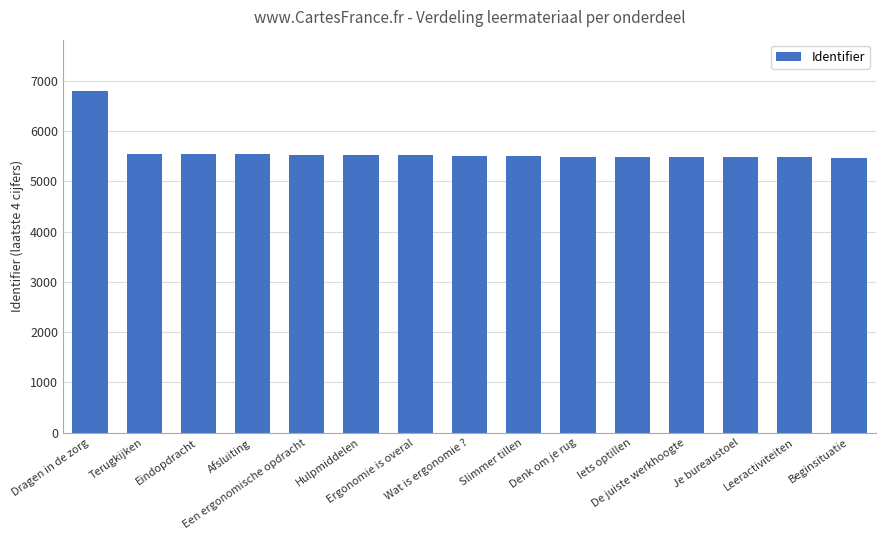

What is the average value?

5589